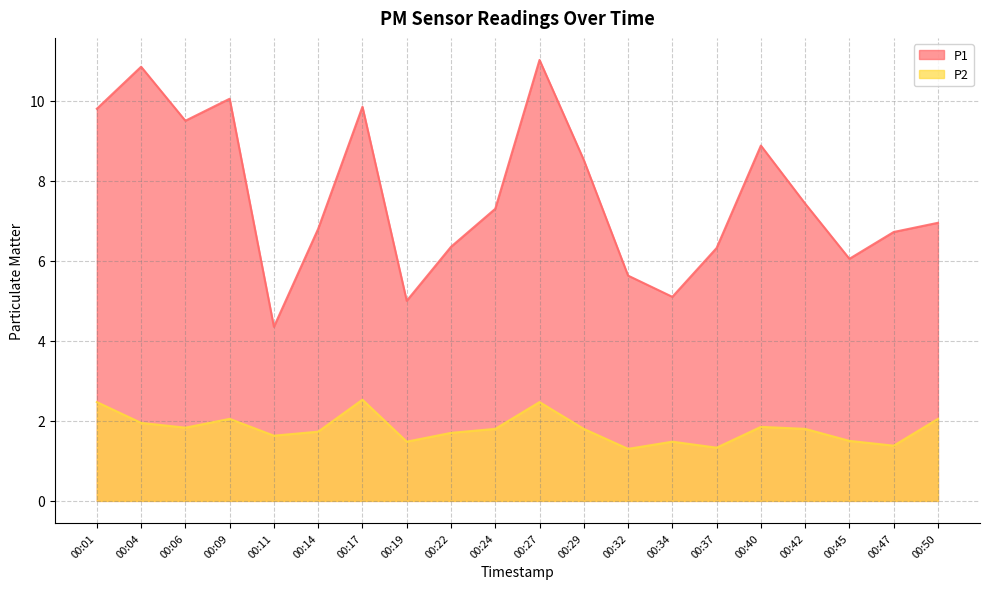

Which label corresponds to the largest value in the chart?

00:27